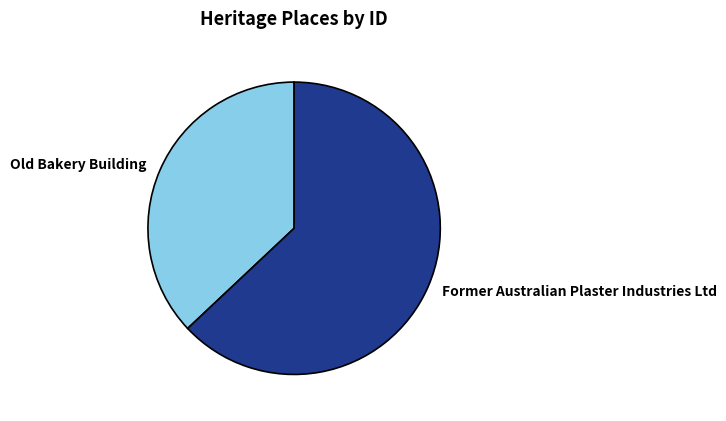

Approximately how many times larger is the value at Old Bakery Building compared to Former Australian Plaster Industries Ltd?

0.6